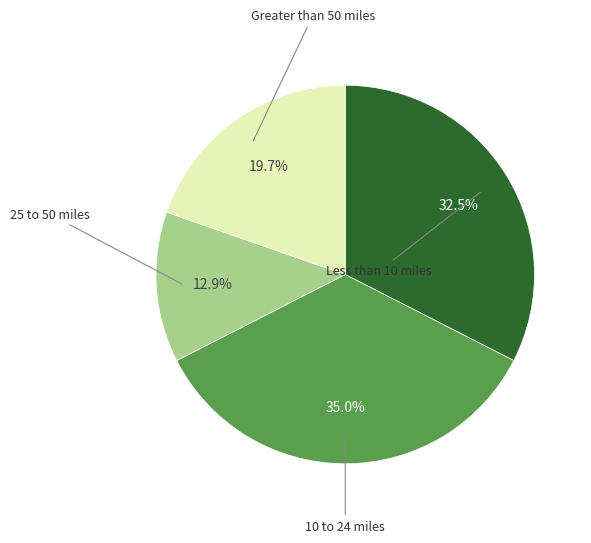

Is there any slice that represents more than half of the pie?

No